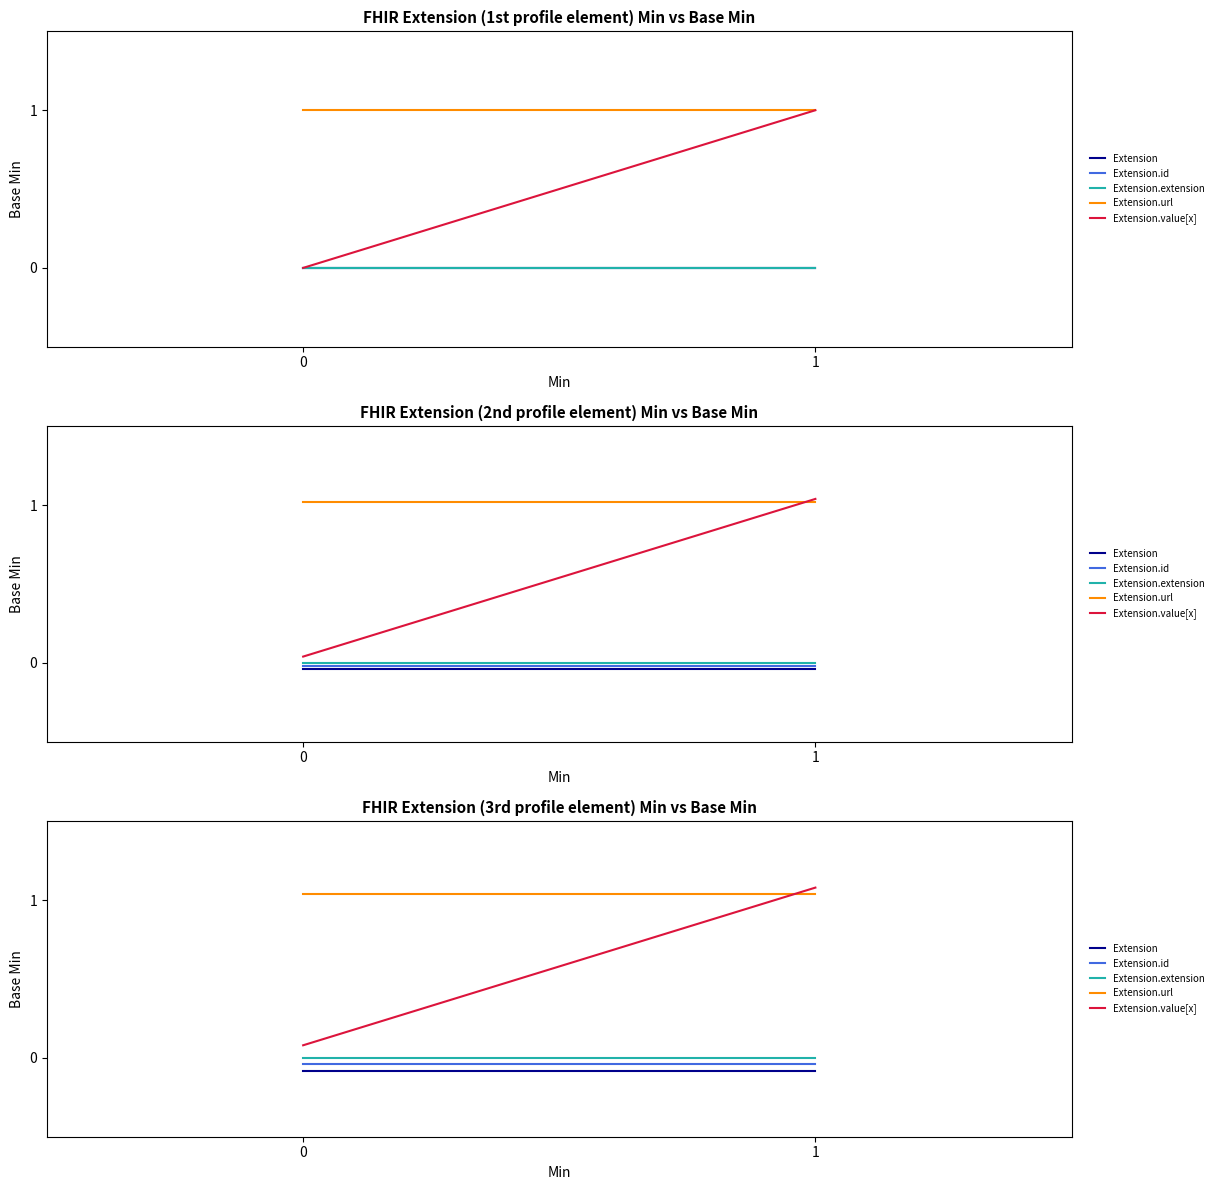

True or false: Extension.url has a value of 0.5 at 1.

False